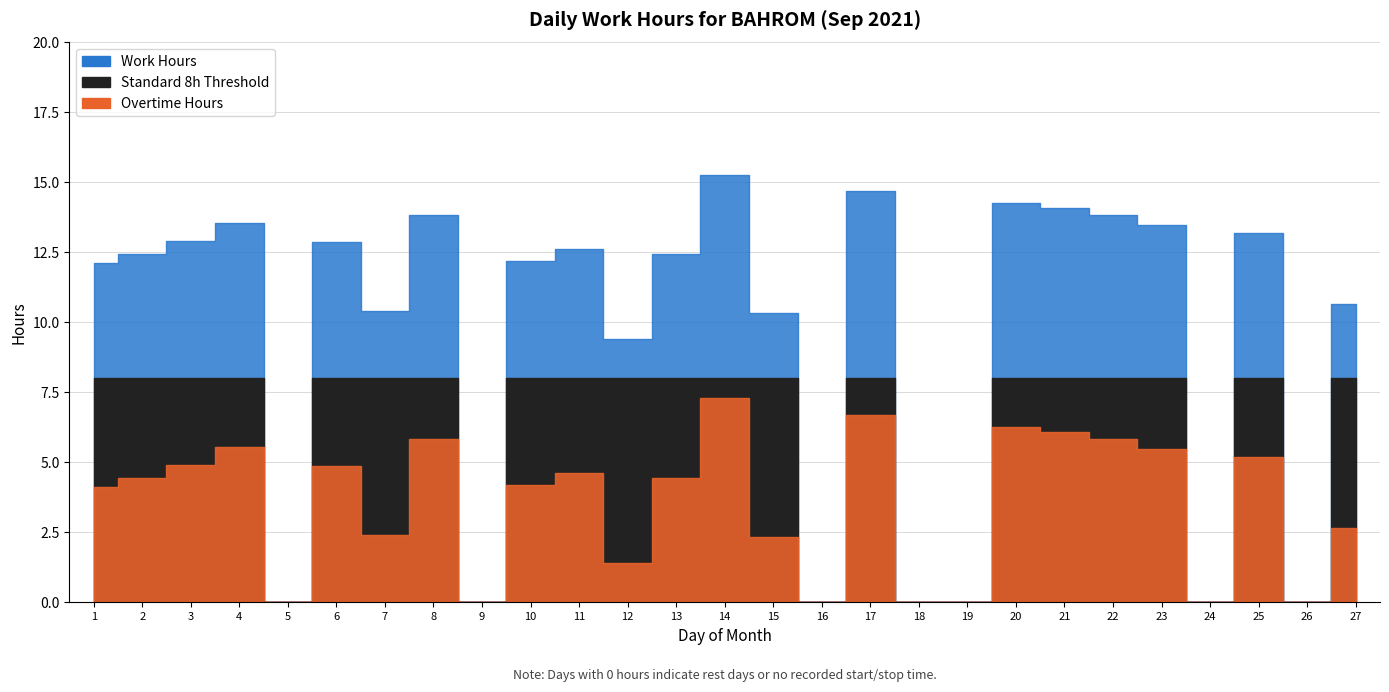

List the series in order of their peak value, highest first.

Work Hours, Threshold, Overtime Estimate